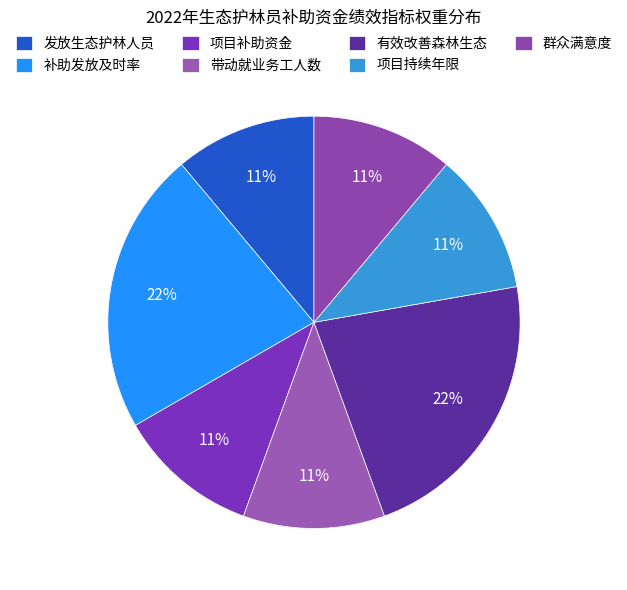

The 项目补助资金 slice represents 21% of the pie. True or false?

False